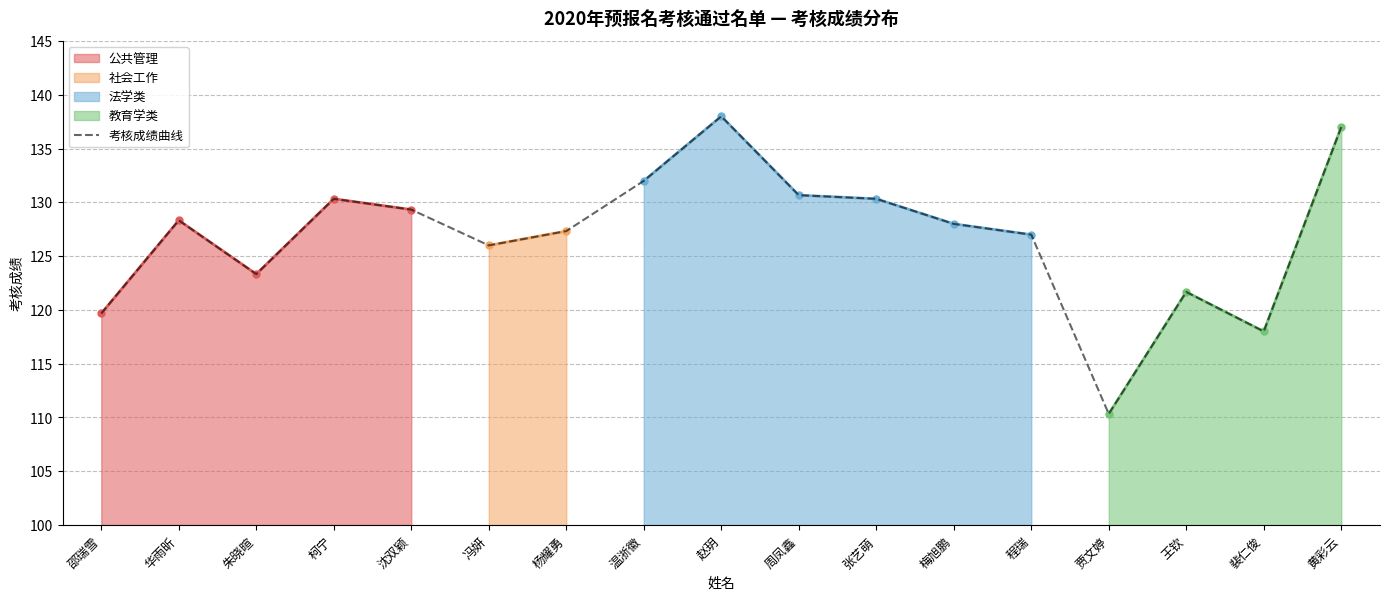

True or false: there are more than 0 points higher than both neighbors.

True